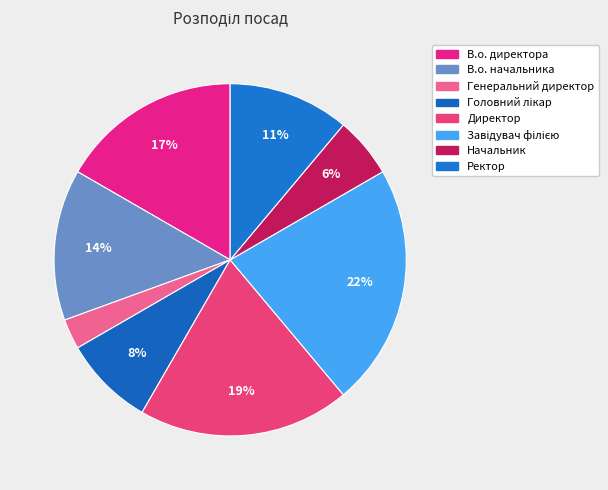

How many segments does this pie chart have?

8